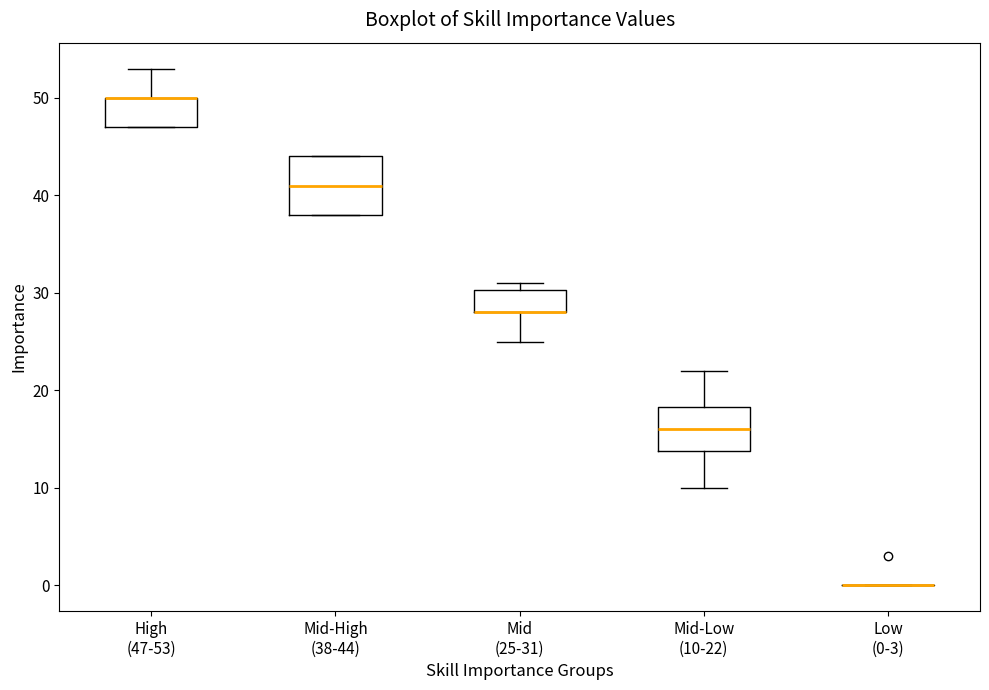

Reading left to right, read every box against the y-axis: the position of its median line, the range the box covers, and the ends of its whiskers. The values are not printed on the chart, so give them approximately, as read against the axis.

High (47-53): median 50 (drawn on the box's upper edge), box 47 to 50, whiskers 47 to 53
Mid-High (38-44): median 41, box 38 to 44, whiskers 38 to 44
Mid (25-31): median 28 (drawn on the box's lower edge), box 28 to 30, whiskers 25 to 31
Mid-Low (10-22): median 16, box 14 to 18, whiskers 10 to 22
Low (0-3): box collapsed to a line at 0, whiskers 0 to 0